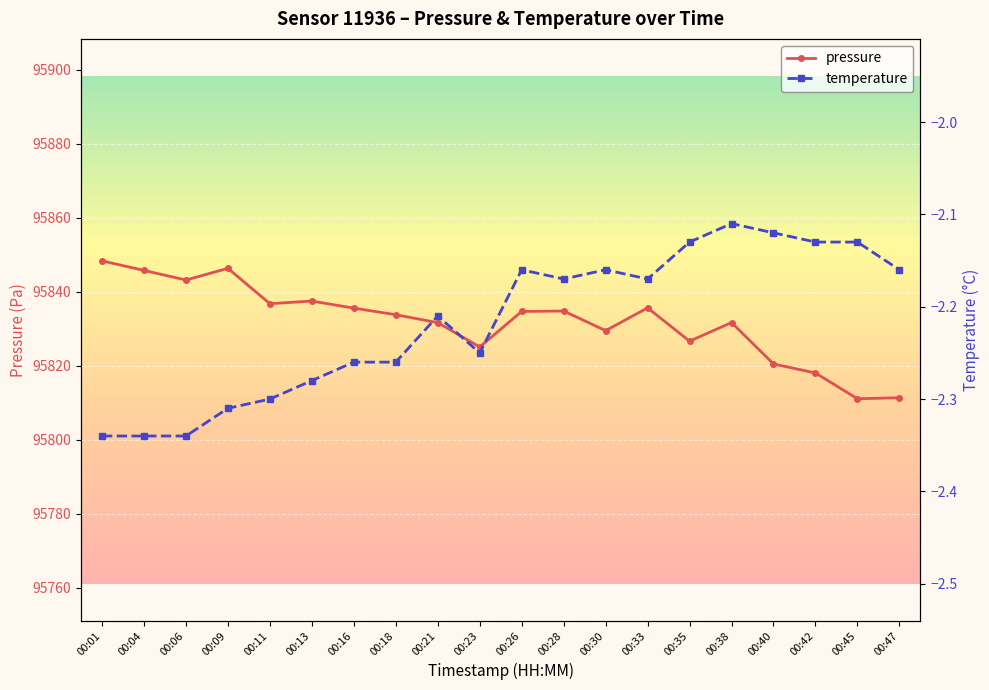

What is the average value of the pressure series?

95831.9